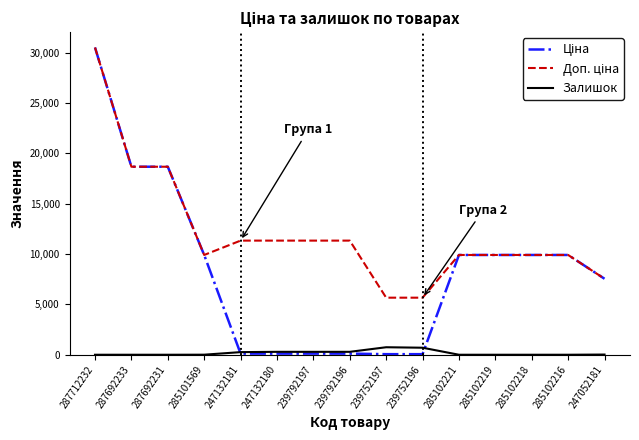

Which label corresponds to the largest value in the chart?

287712232